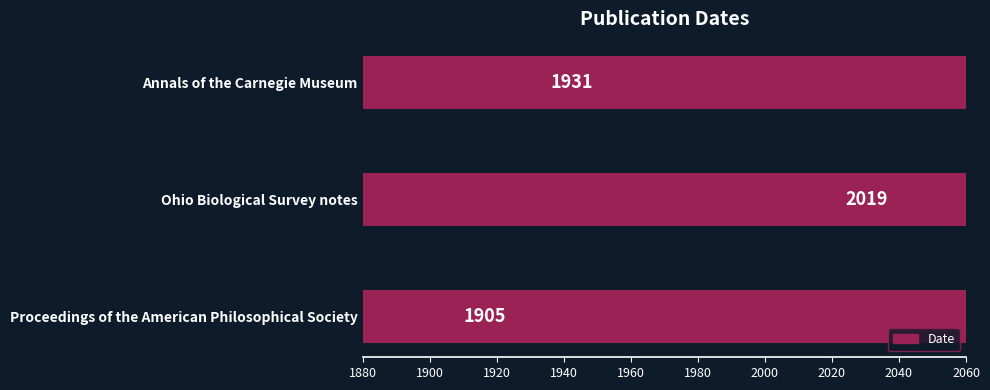

Read the value at Annals of the Carnegie Museum.

1931